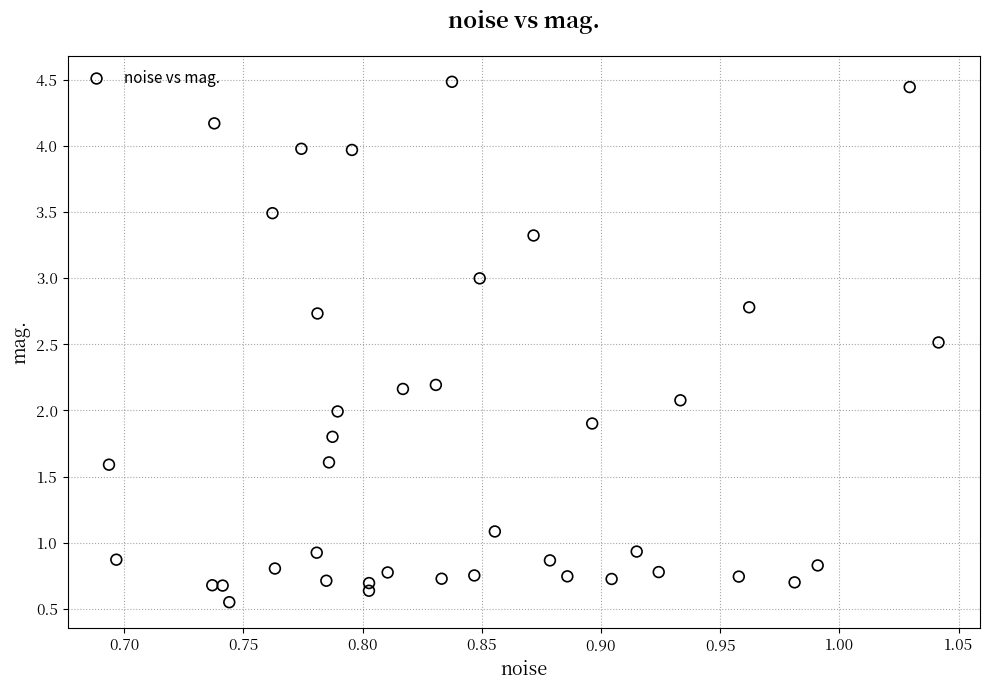

What is the range of Y values (max minus min)?

3.9